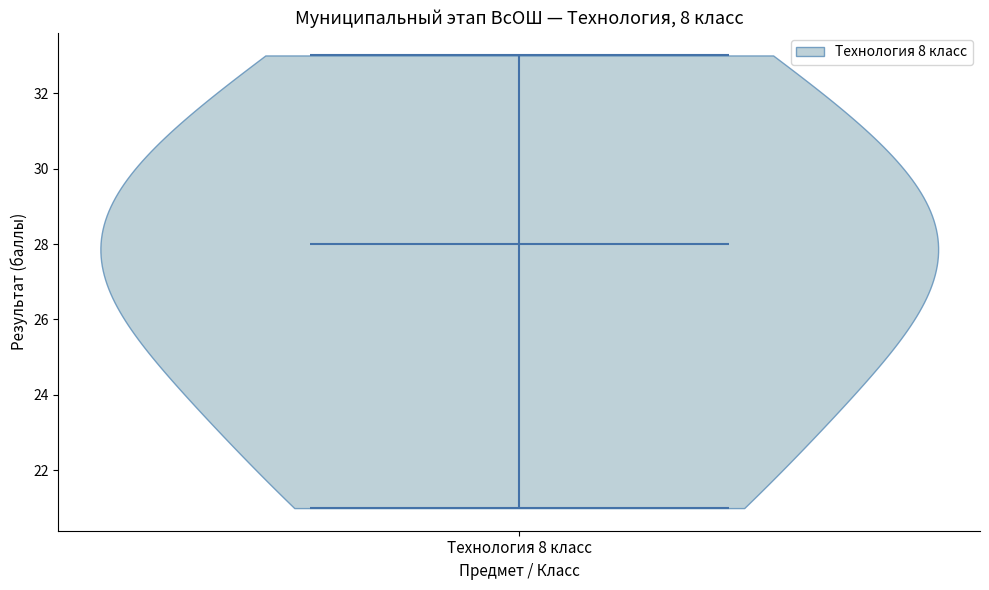

Read this violin plot against the y-axis: where its median line is, and the lowest and highest points the violin reaches. The values are not printed on the chart, so give them approximately, as read against the axis.

median line 28, lowest point 21, highest point 33